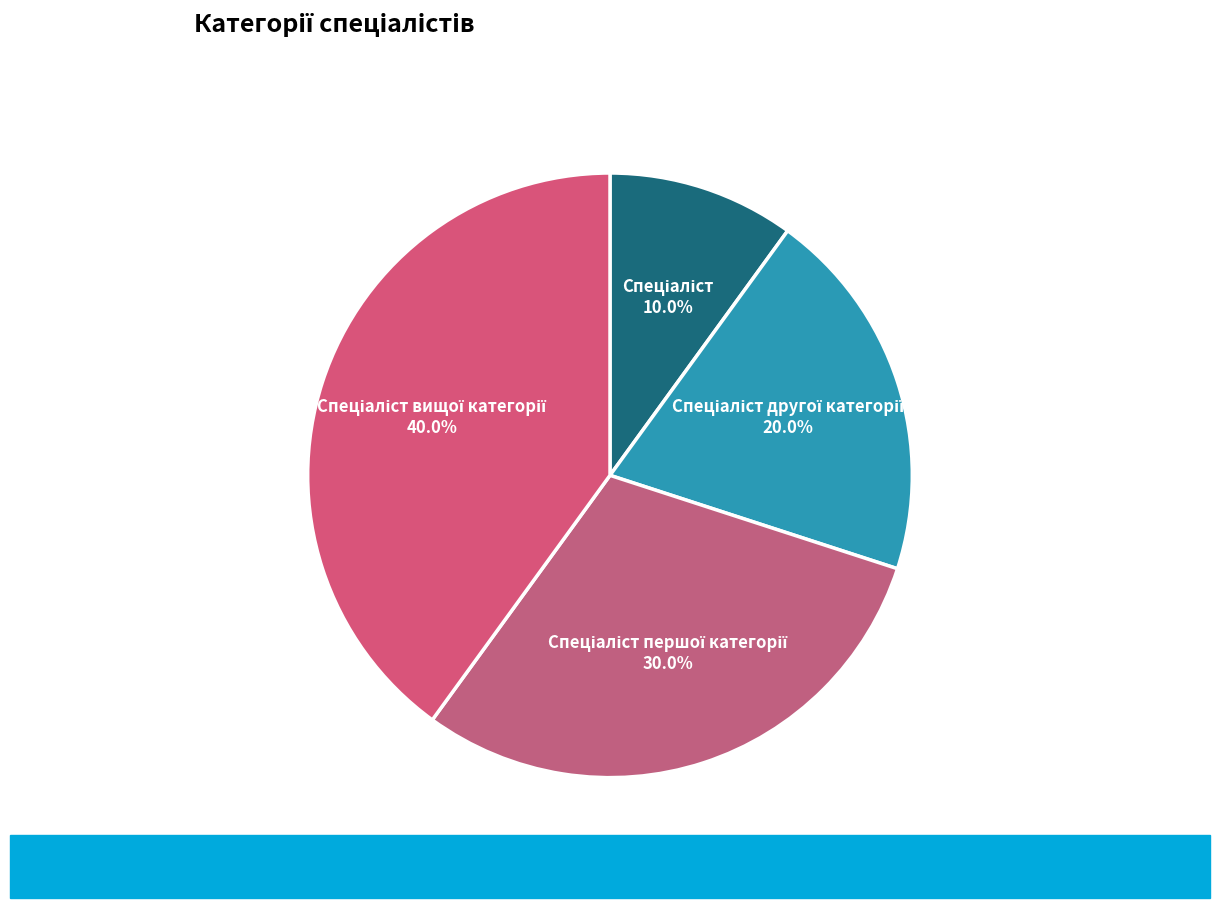

Does any single category account for the majority?

No